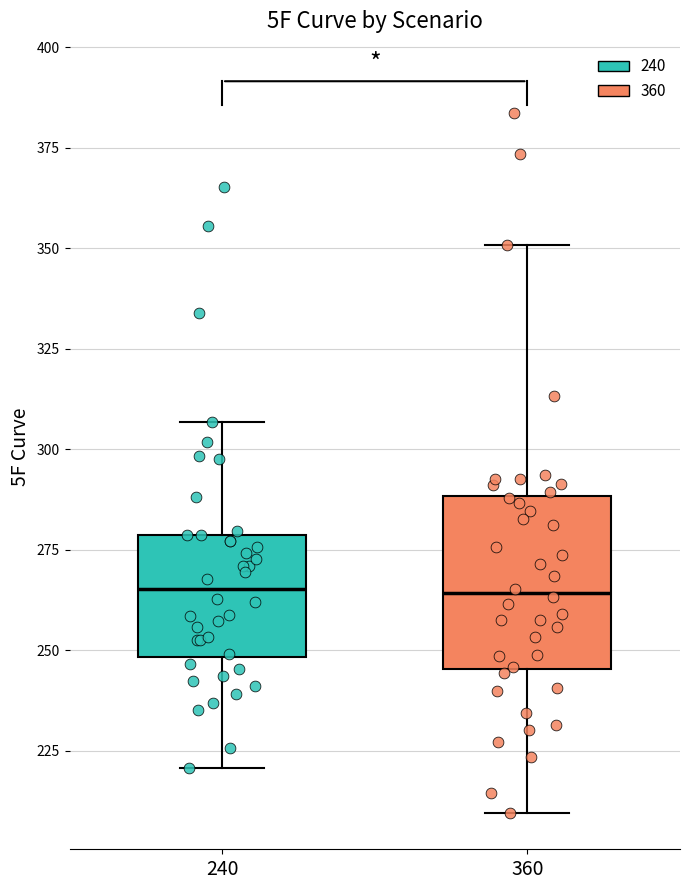

Reading left to right, transcribe this box plot: for each box, give where its median line is, the range the box spans, and where its two whiskers end, as read against the y-axis. The values are not printed on the chart, so give them approximately, as read against the axis.

240: median 265, box 250 to 280, whiskers 220 to 305
360: median 265, box 245 to 290, whiskers 210 to 350